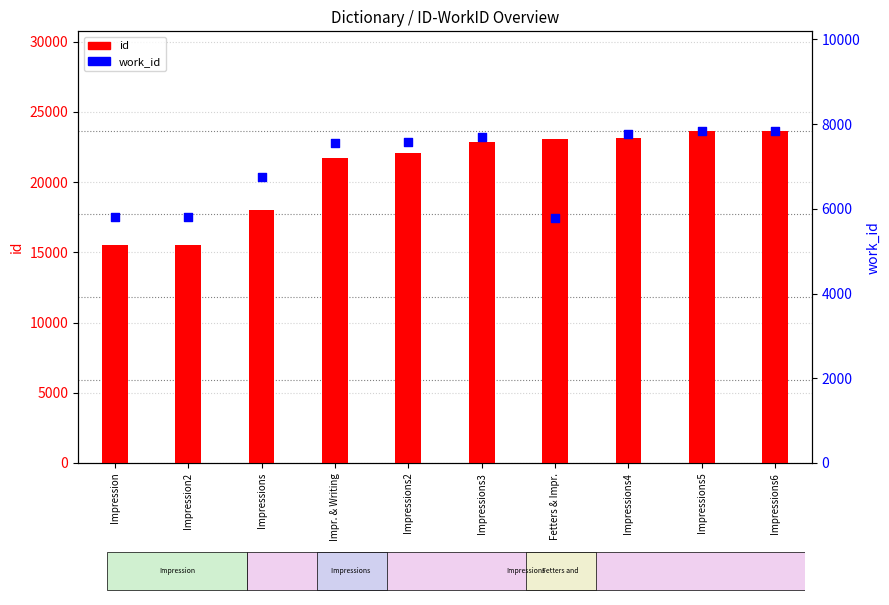

Which series reaches the minimum Y coordinate?

work_id